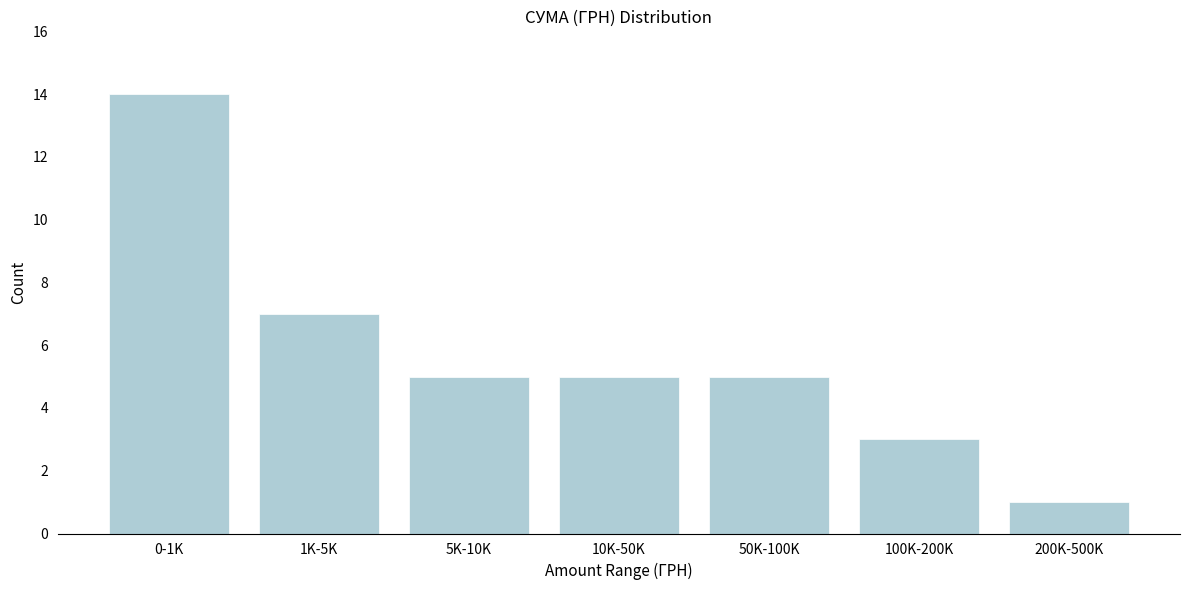

Reading right to left, extract all data points from this chart.

200K-500K=1	100K-200K=3	50K-100K=5	10K-50K=5	5K-10K=5	1K-5K=7	0-1K=14